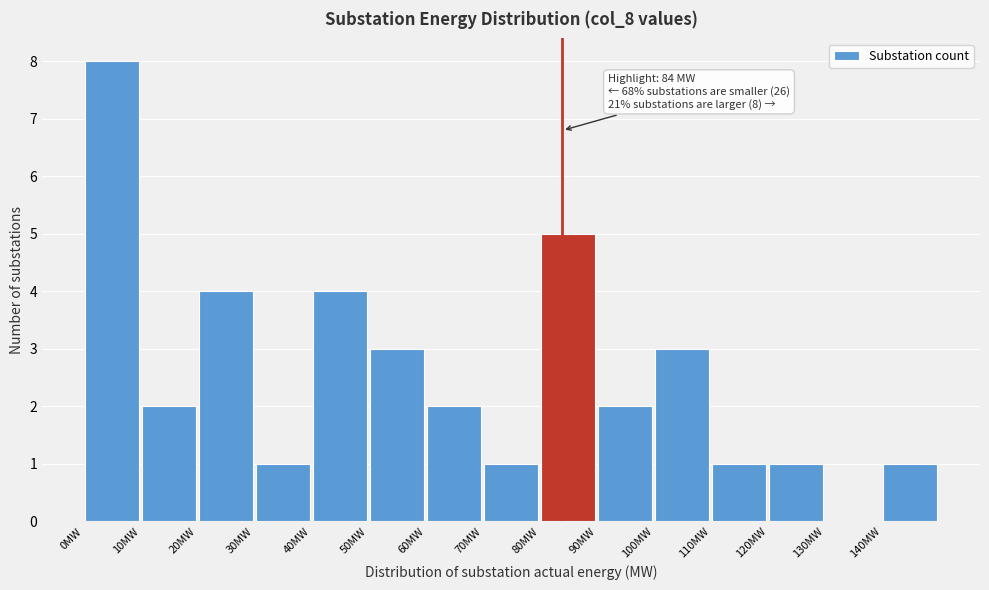

Over which range of the x-axis is the bar tallest?

0 to 10